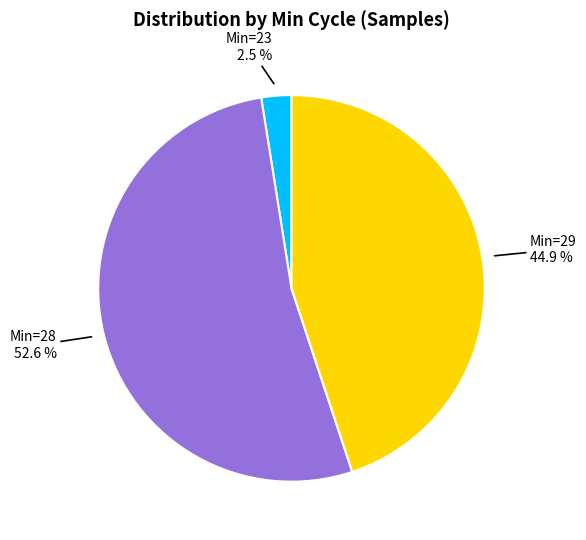

Does any single category account for the majority?

Yes